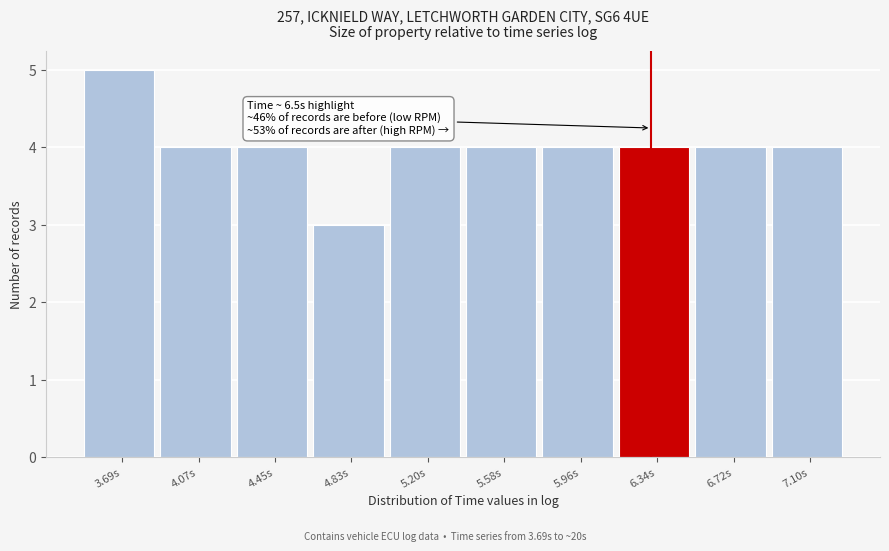

Reading left to right, what are all the values shown in this chart?

3.69s=5	4.07s=4	4.45s=4	4.83s=3	5.20s=4	5.58s=4	5.96s=4	6.34s=4	6.72s=4	7.10s=4